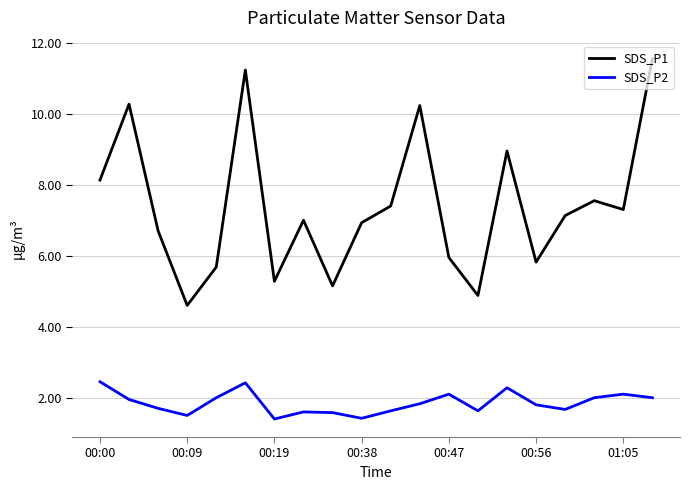

How many lines are shown in the chart?

2